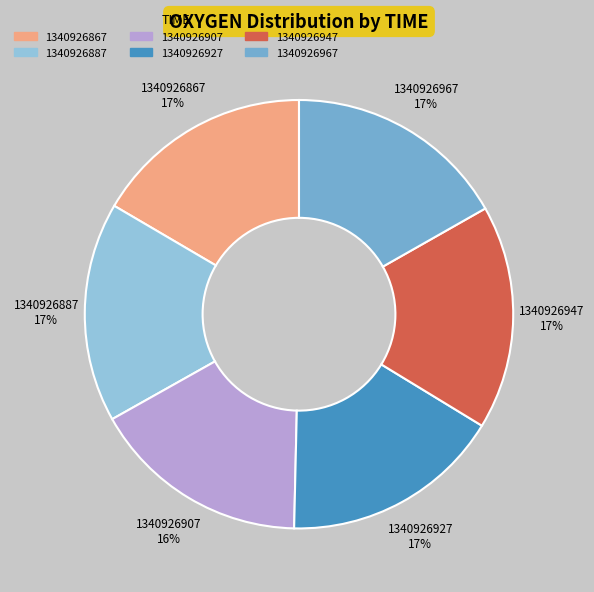

Is the sum of 1340926947 and 1340926907 greater than half?

No